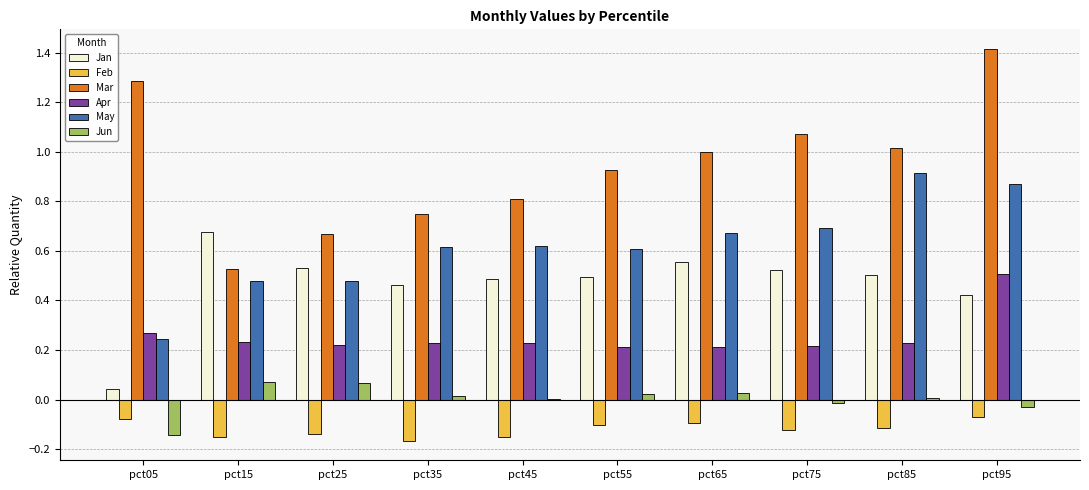

Which category has the highest value across all series?

pct95